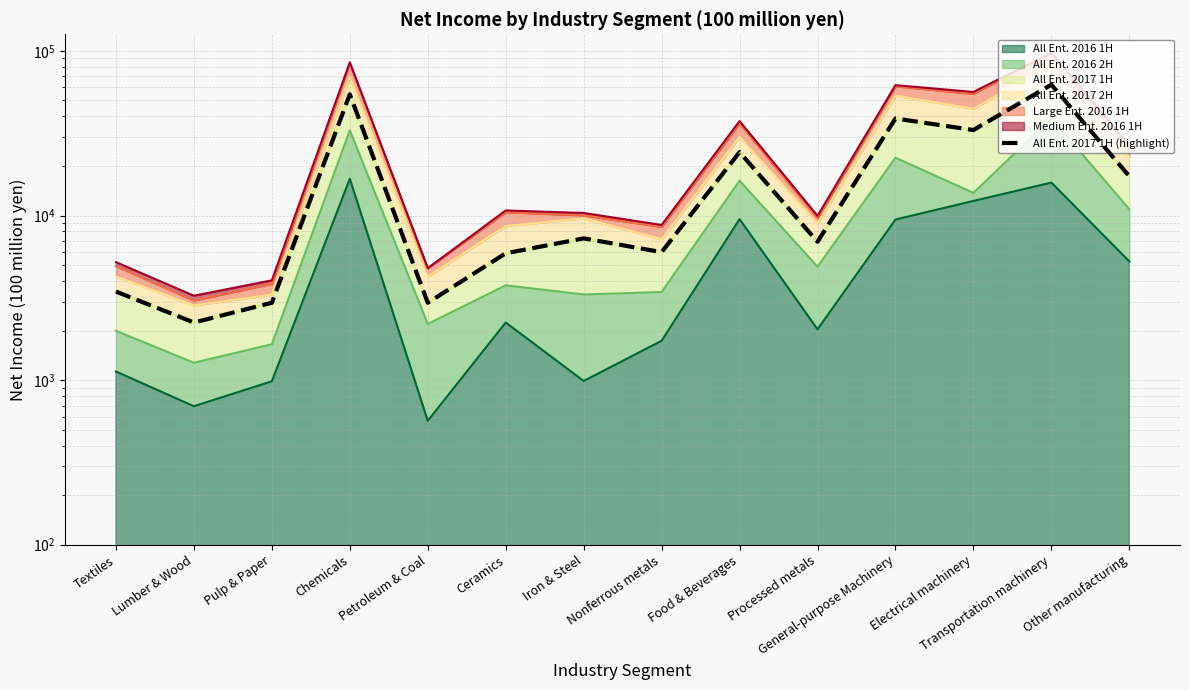

At which category does the chart reach its minimum across all series?

Lumber & Wood